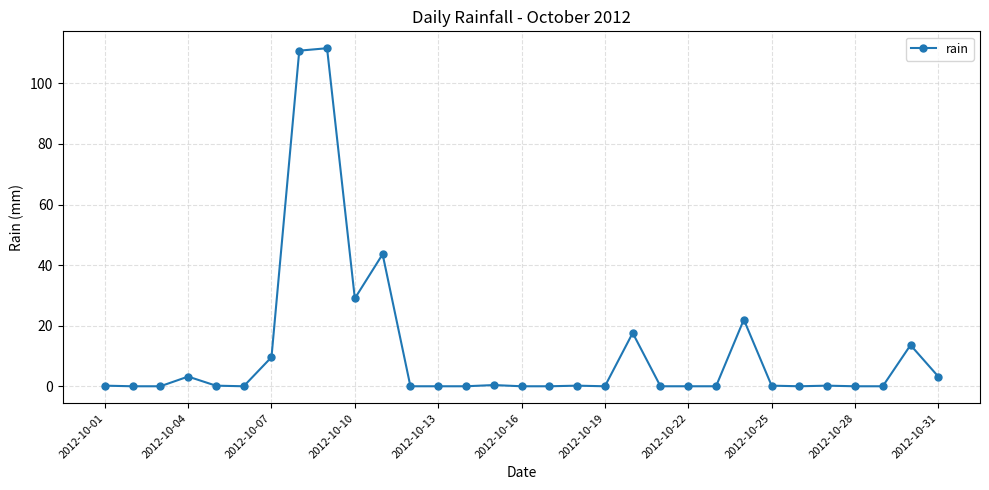

How many lines are shown in the chart?

1